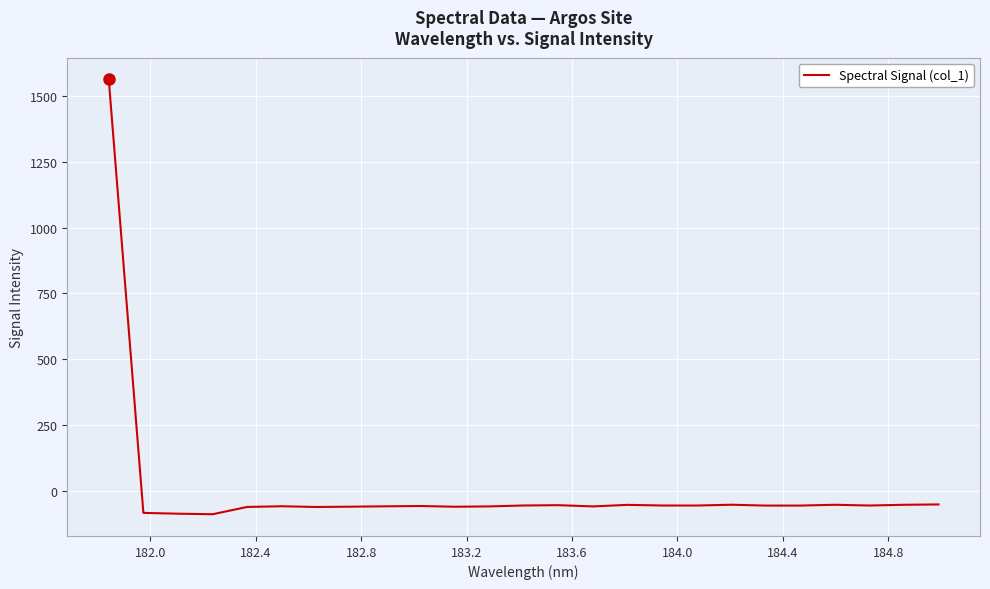

What is the smallest value displayed?

-90.0